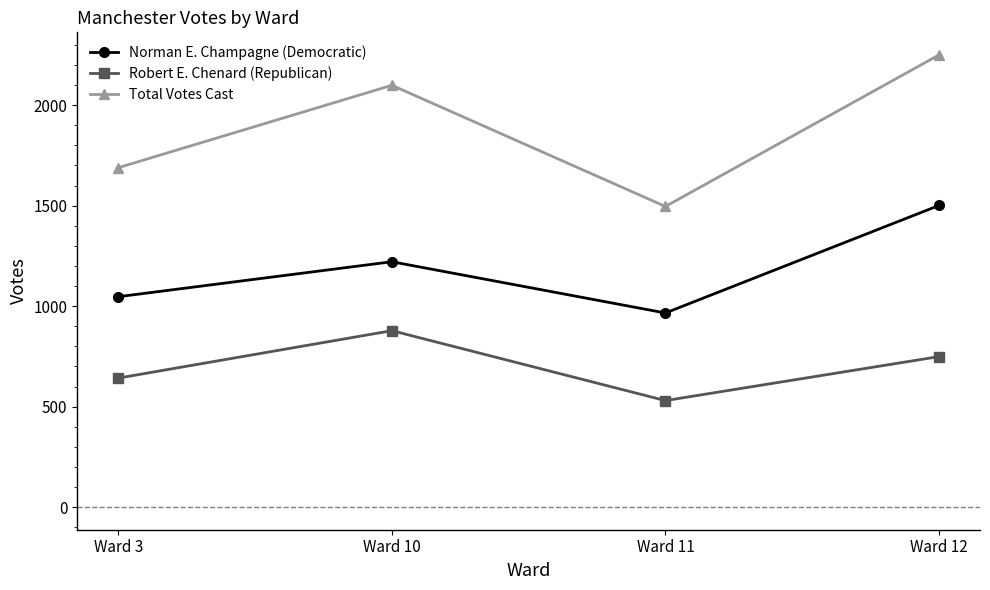

What is the value of the Norman E. Champagne (Democratic) point at the 2nd from the left?

1221